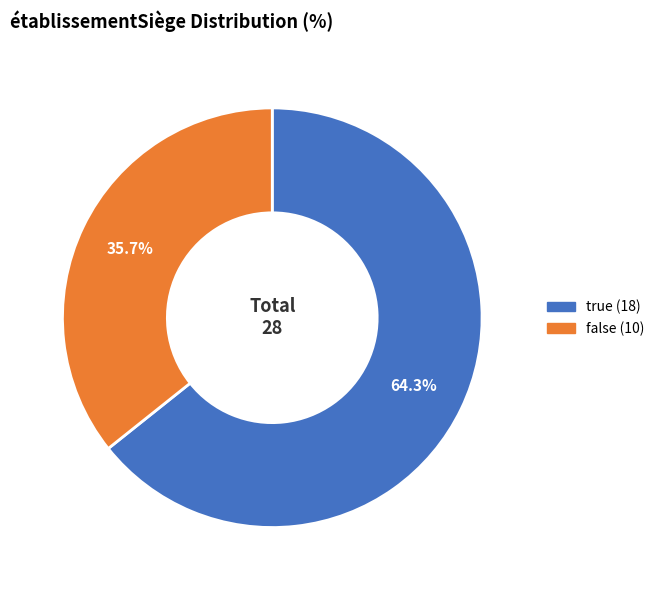

How many slices are in this pie chart?

2